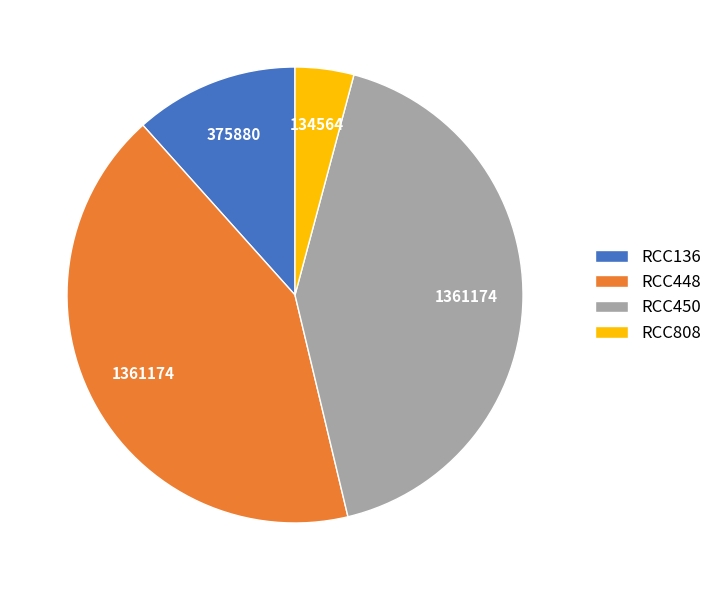

Between RCC808 and RCC448, which is larger?

RCC448